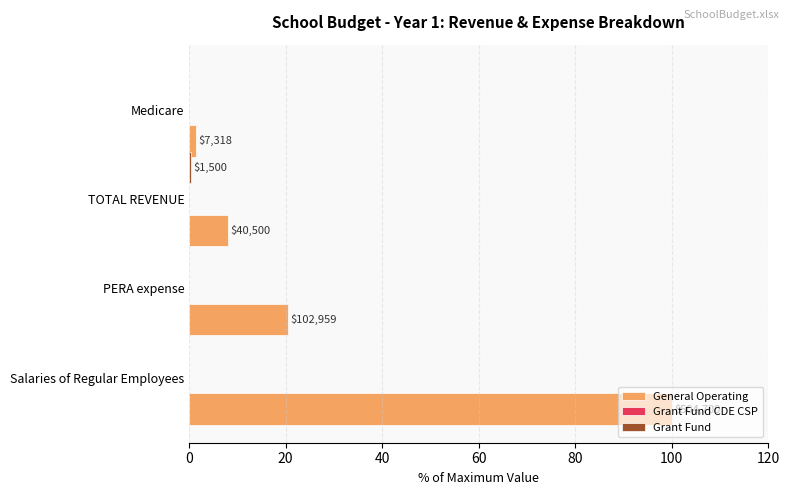

Which series has the widest spread of values?

General Operating